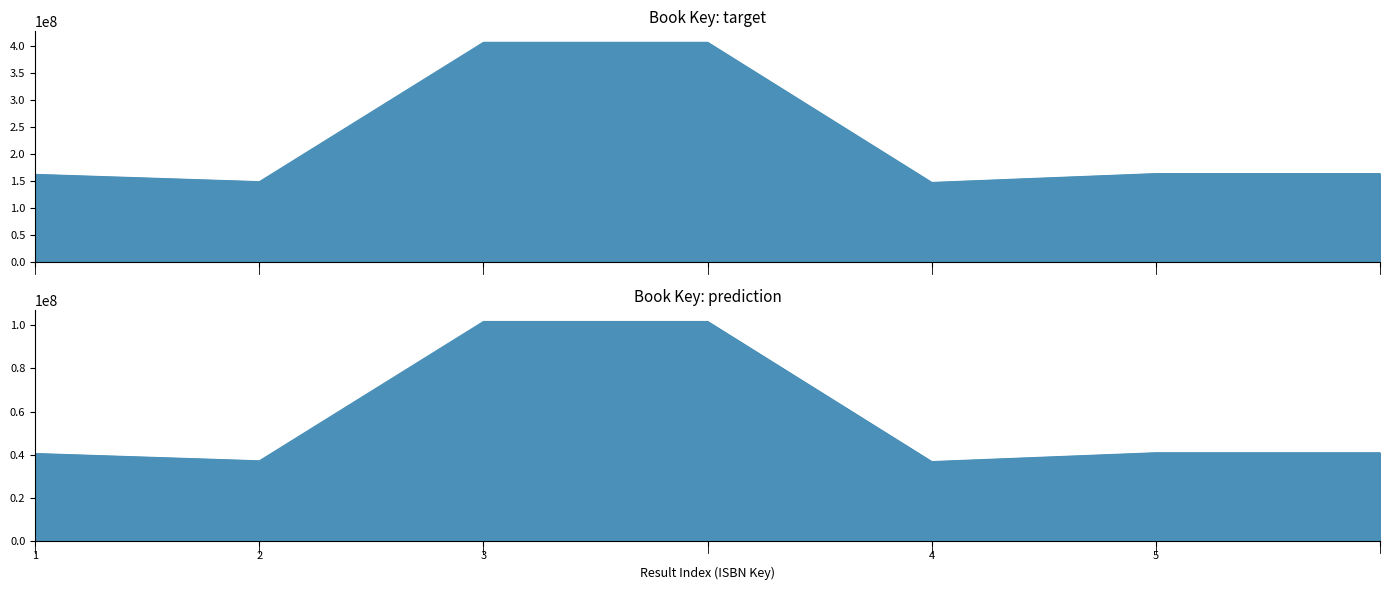

True or false: the data shows 162418141 at 1.

True